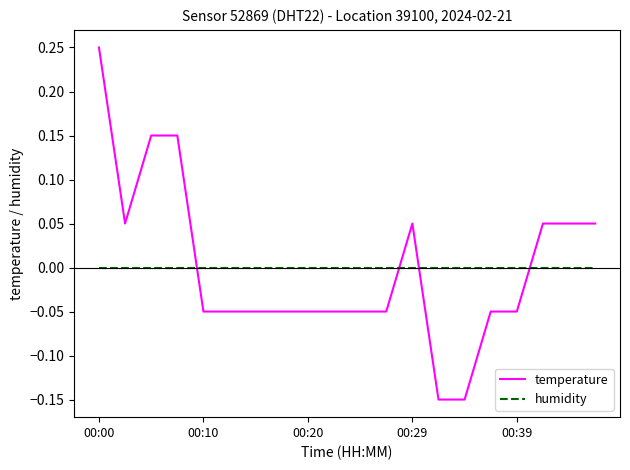

What is the difference between the maximum and minimum values in the temperature series?

0.4